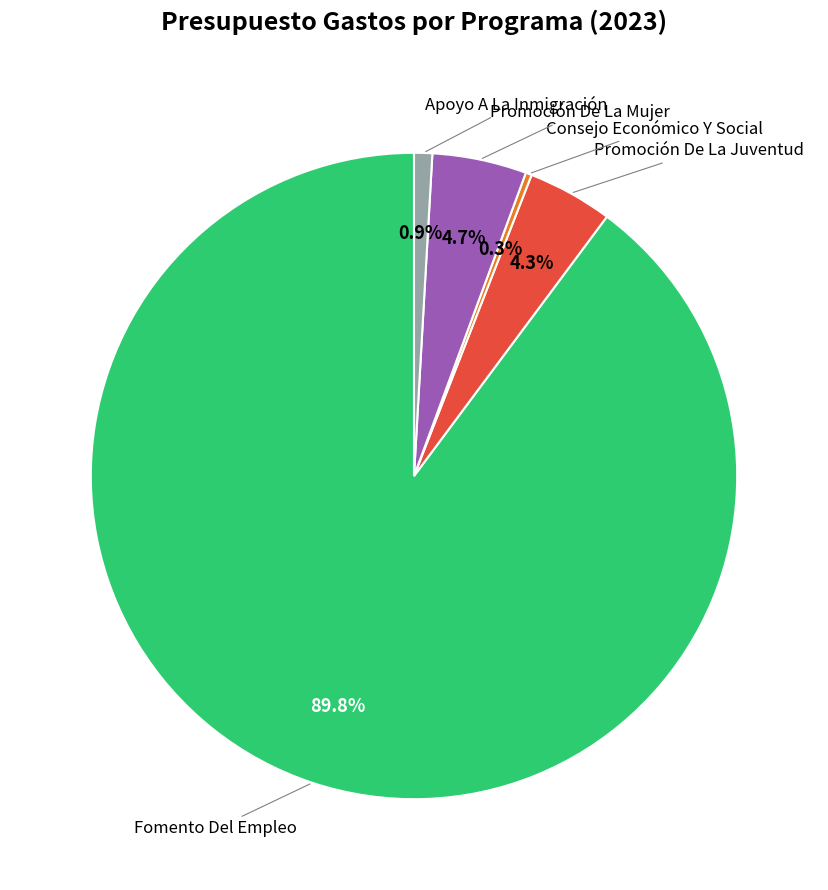

Does any single category account for the majority?

Yes